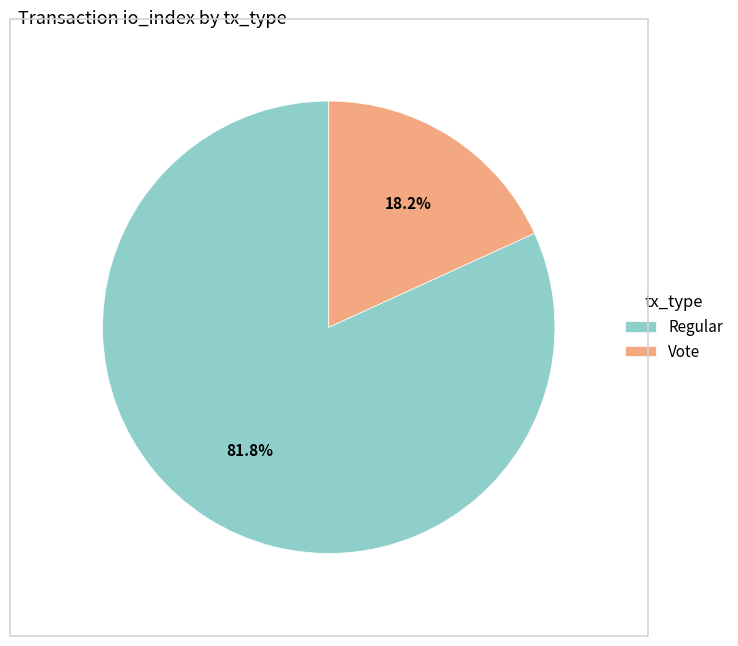

What percentage is the Regular slice, to the nearest percent?

82%